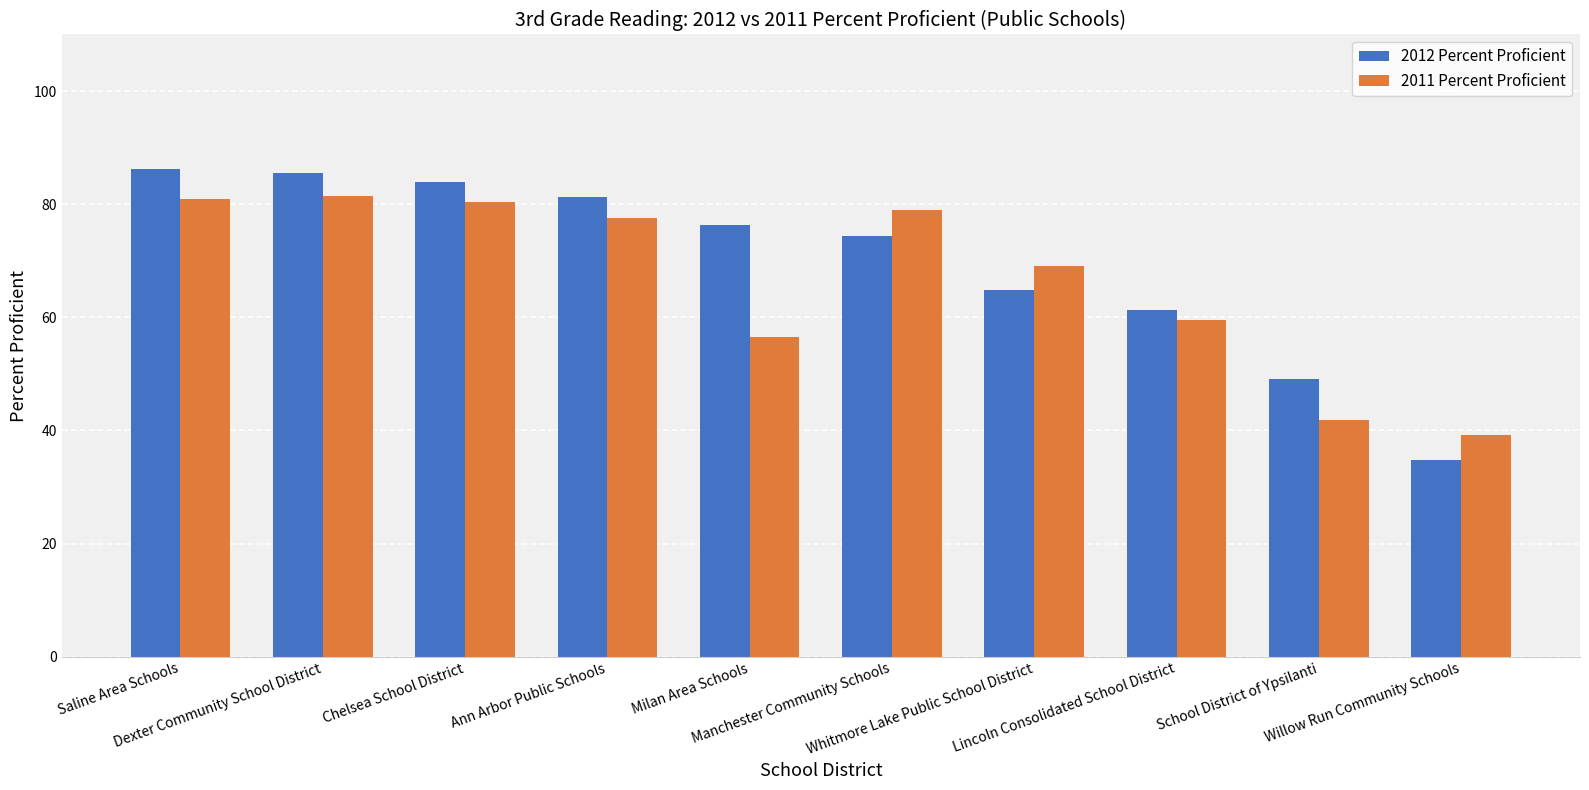

Which series changed the most between Dexter Community School District and Ann Arbor Public Schools?

2012 Percent Proficient